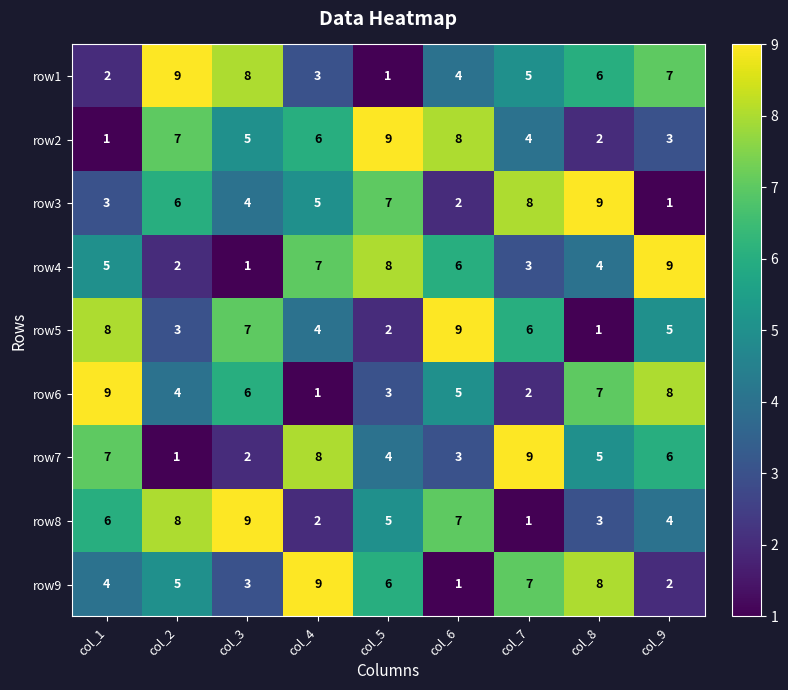

At col_6, list the series in order from largest to smallest.

row5, row2, row8, row4, row6, row1, row7, row3, row9